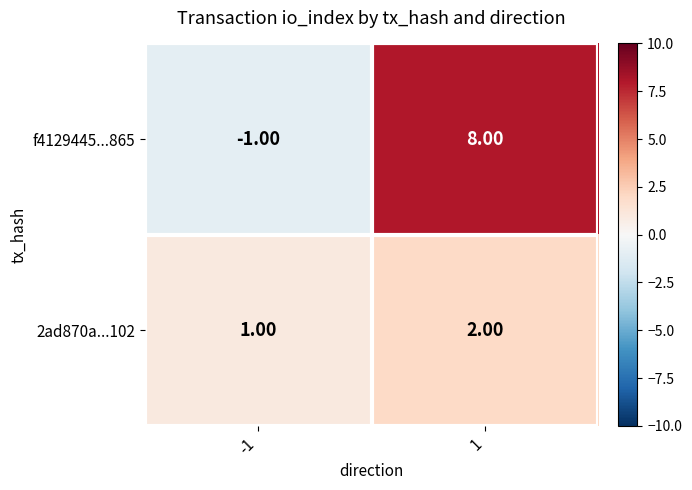

Which series has the largest total across all categories?

f4129445...865